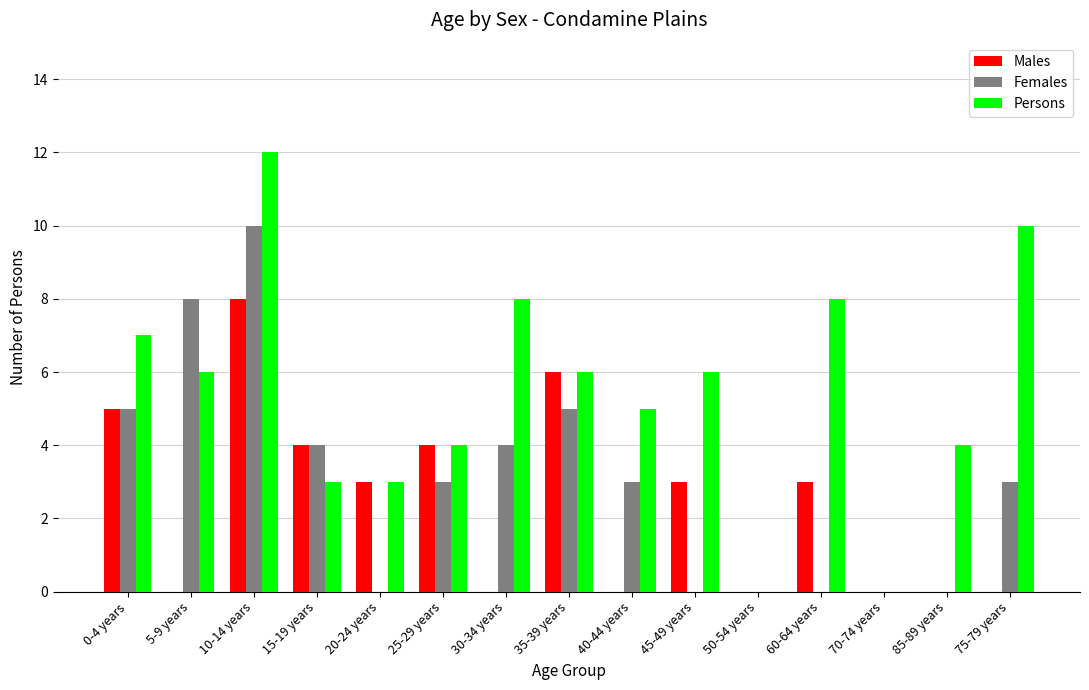

What is the sum of the Persons values at 20-24 years and 70-74 years?

3